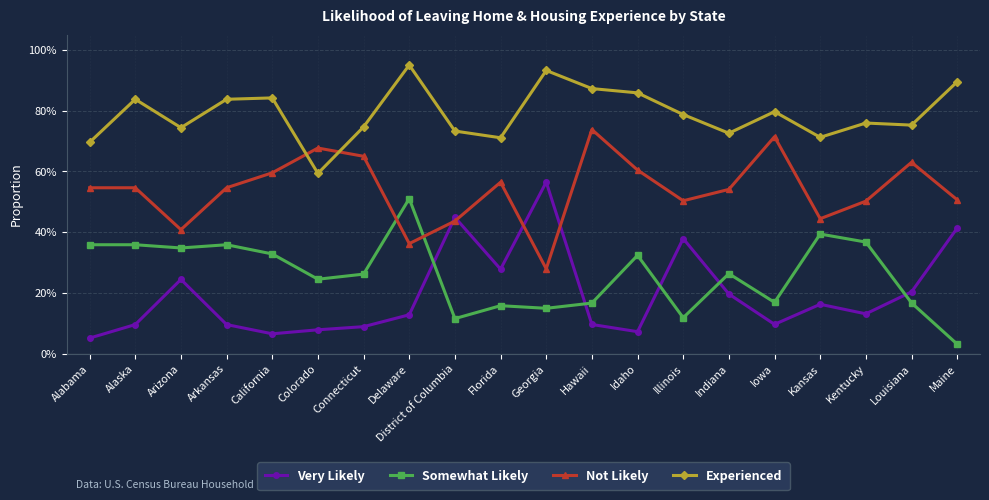

Read the Very Likely value at Louisiana.

0.2